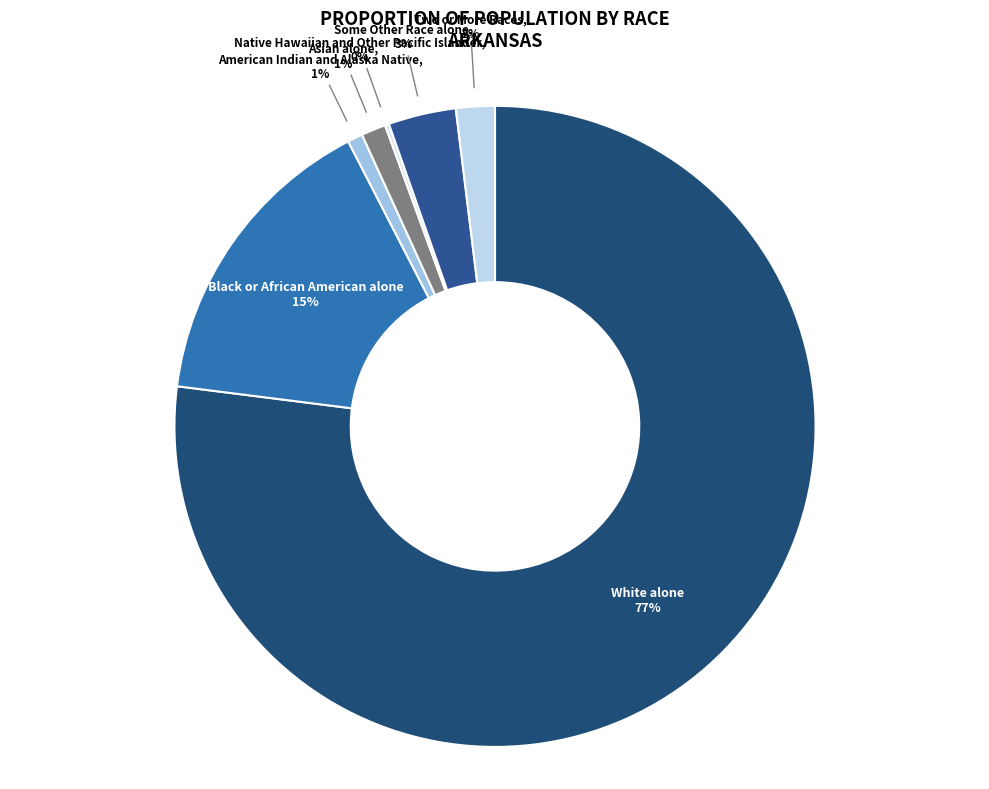

Is it true that Asian alone is 16% of the pie?

False